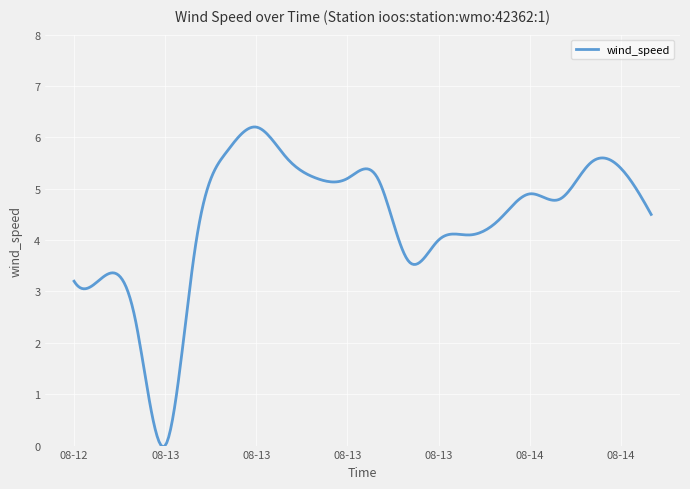

Does the chart display data point markers on the line(s)?

No